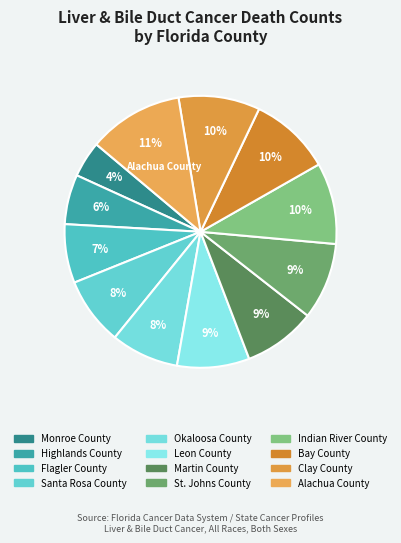

Is there a majority slice in this chart?

No